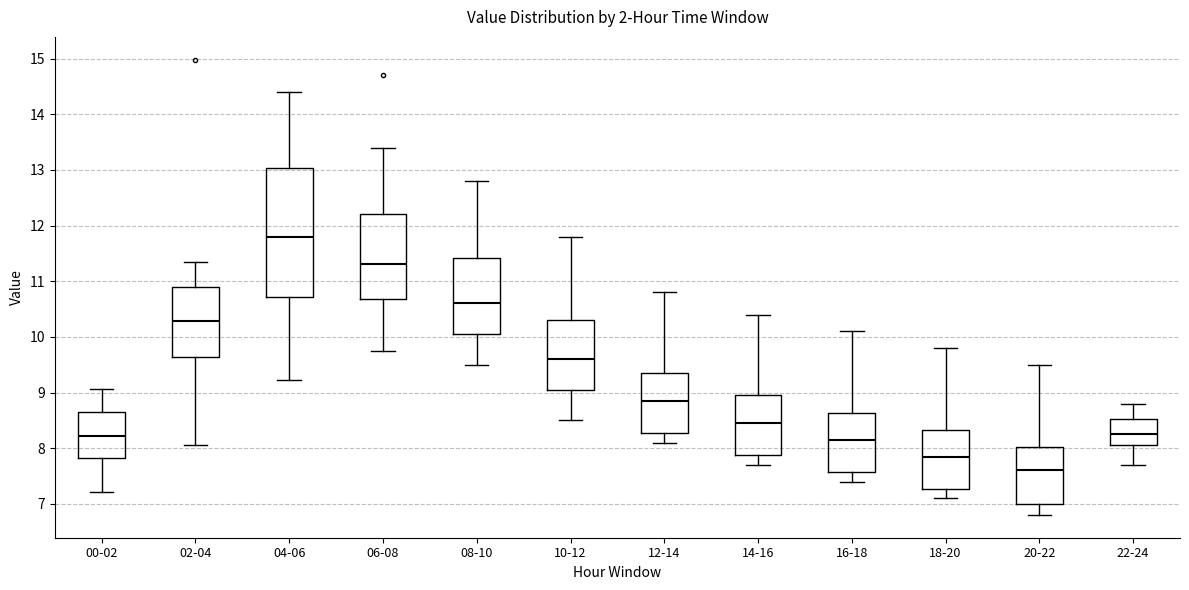

Which box has the highest median line?

04-06